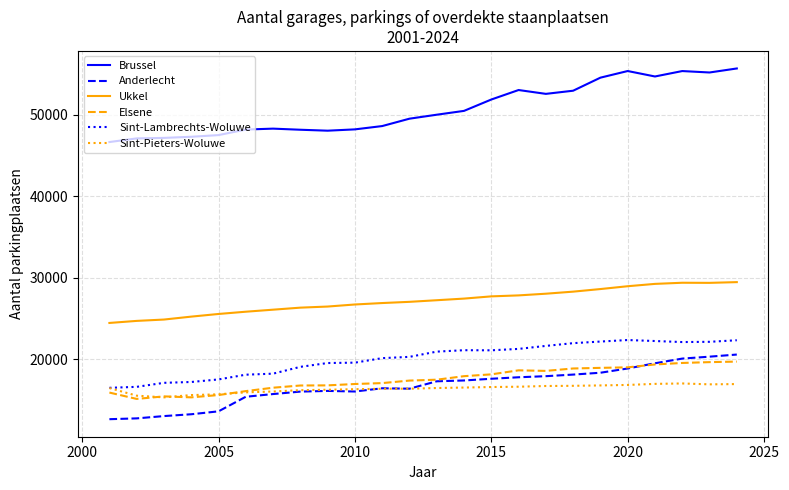

Which series has the largest range (max minus min)?

Brussel